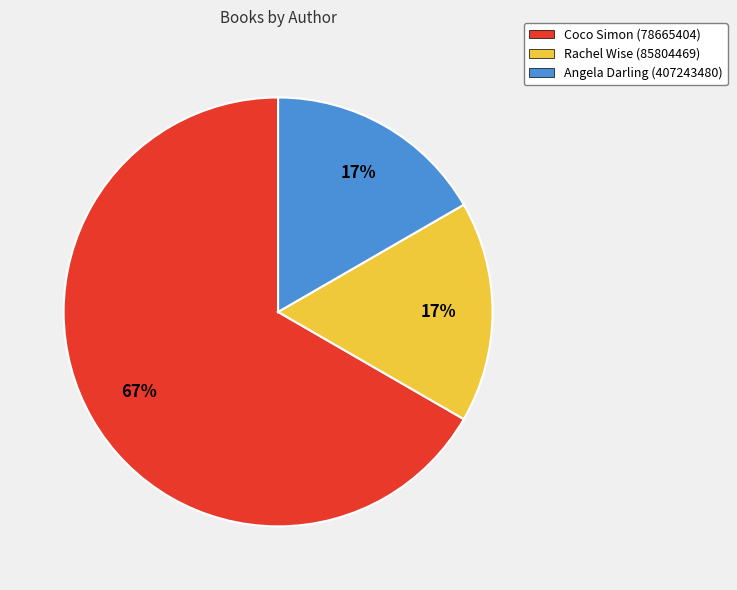

What is the largest slice in the pie chart?

Coco Simon (78665404)